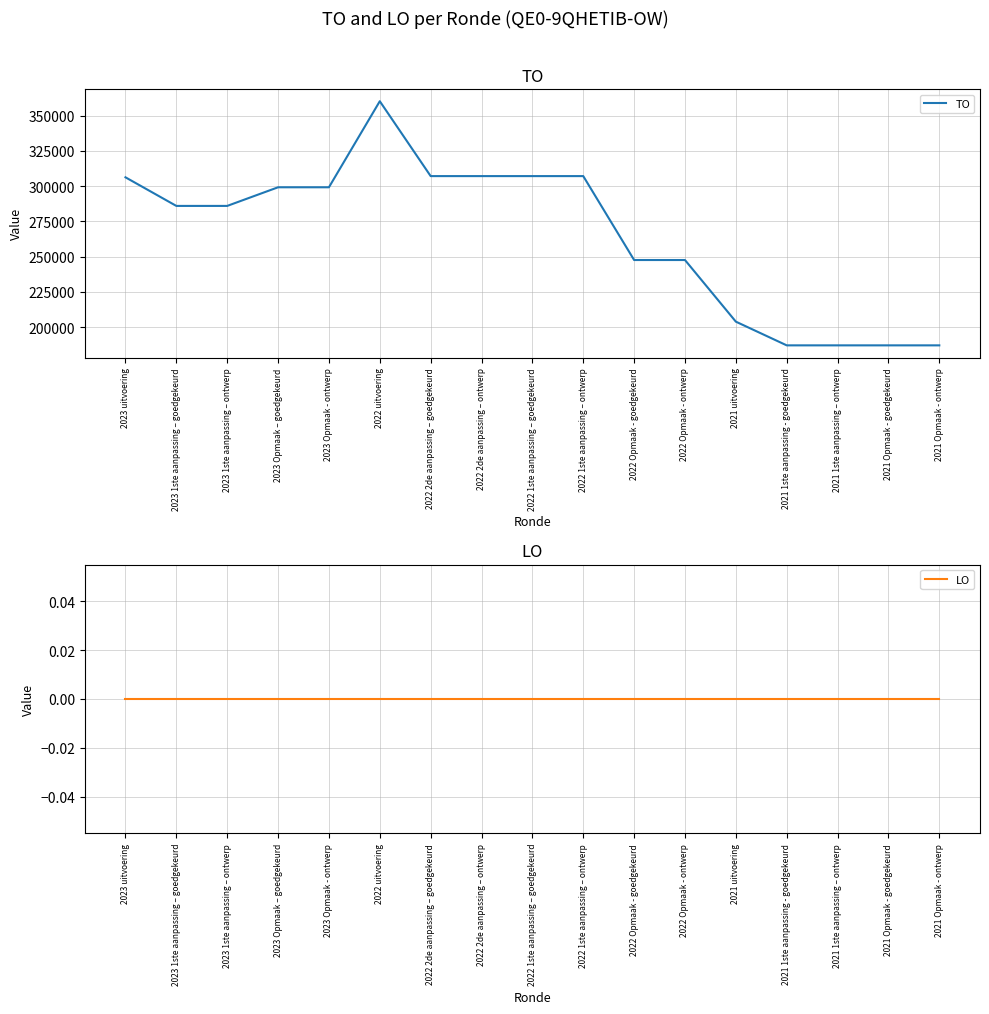

The value of TO at 2023 1ste aanpassing – goedgekeurd is 397940. True or false?

False